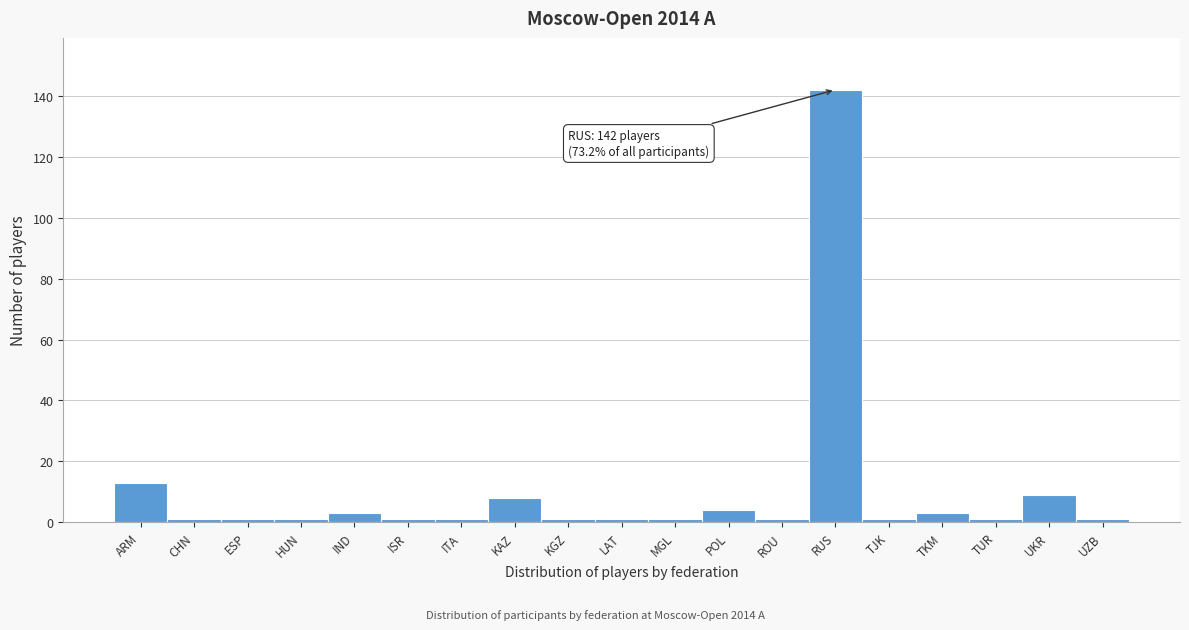

Reading left to right, list all the values displayed in this chart.

ARM=13	CHN=1	ESP=1	HUN=1	IND=3	ISR=1	ITA=1	KAZ=8	KGZ=1	LAT=1	MGL=1	POL=4	ROU=1	RUS=142	TJK=1	TKM=3	TUR=1	UKR=9	UZB=1